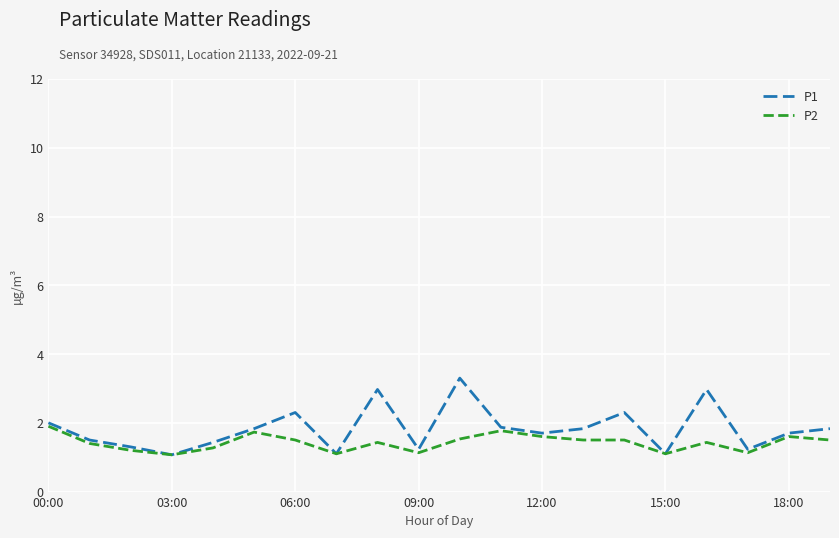

Which series has the largest total across all categories?

P1